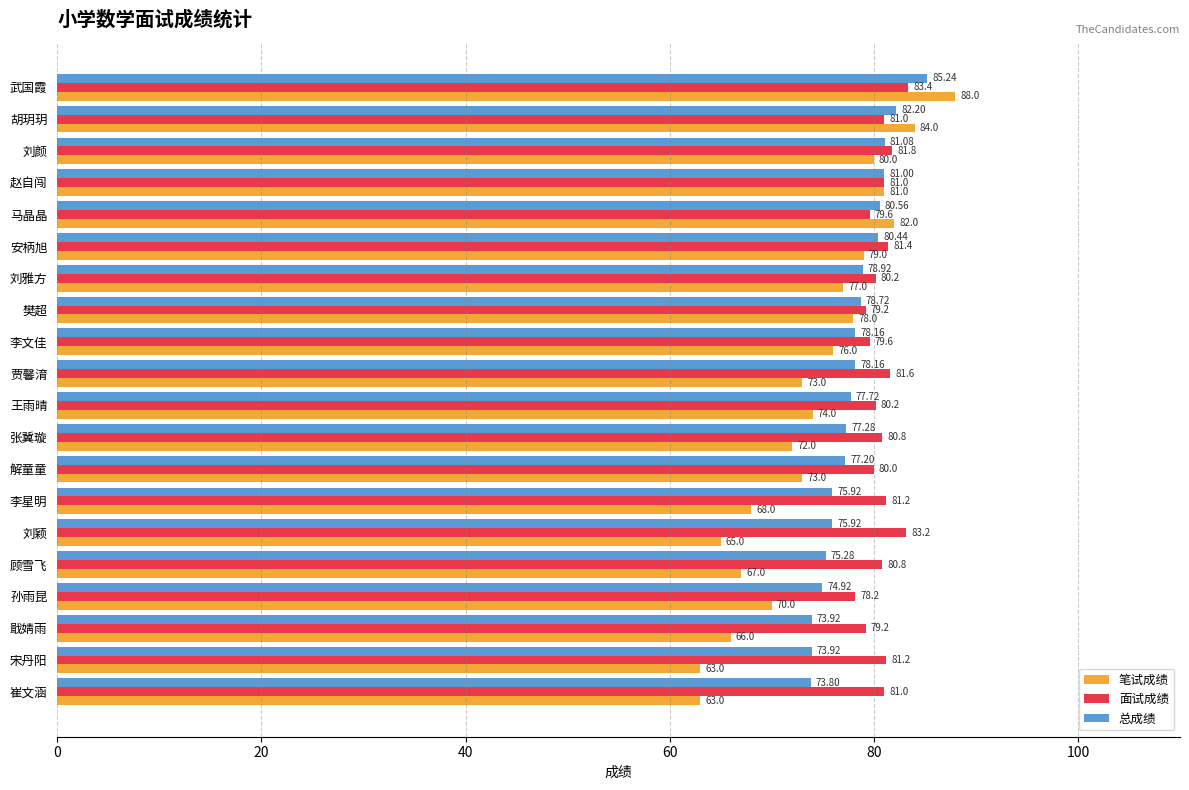

List the series in order of their peak value, lowest first.

面试成绩, 总成绩, 笔试成绩